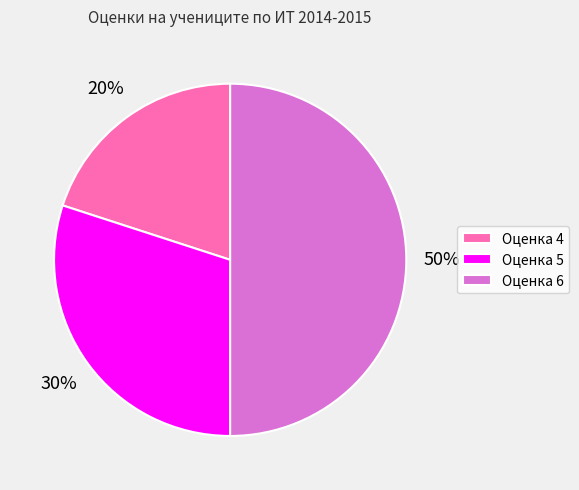

To the nearest percent, what is the average slice percentage?

33%